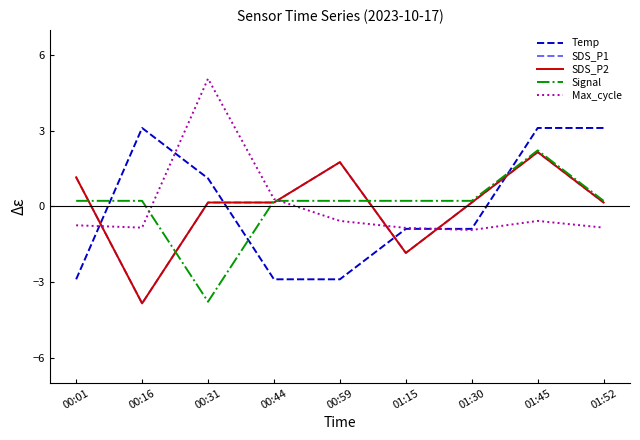

What is the difference between the maximum and second lowest values in the Signal series?

2.0